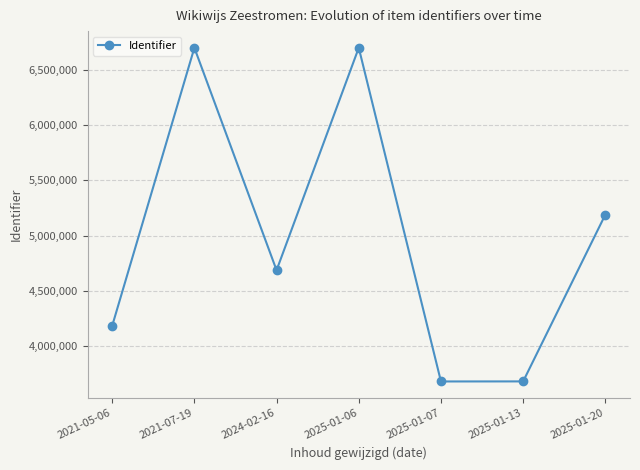

Between 2025-01-07 and 2025-01-20, which is larger?

2025-01-20